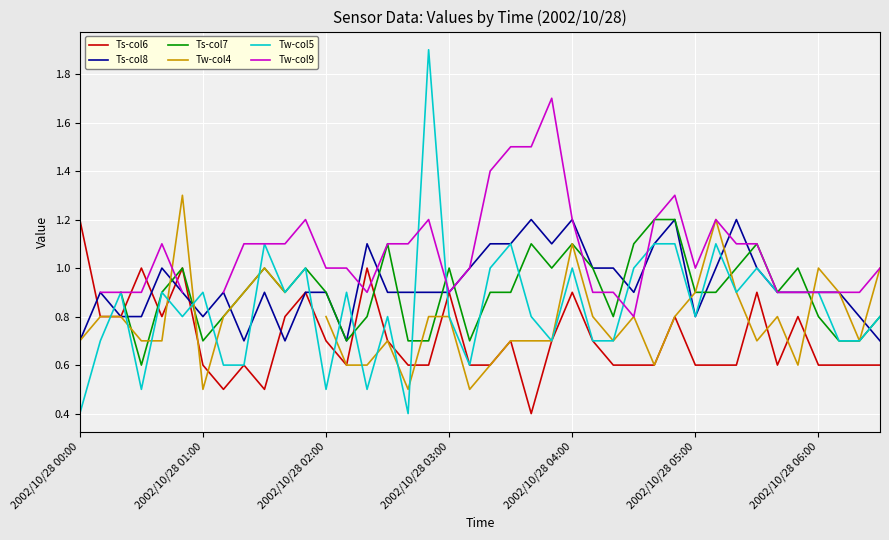

How many times do Ts-col7 and Tw-col9 cross each other?

7